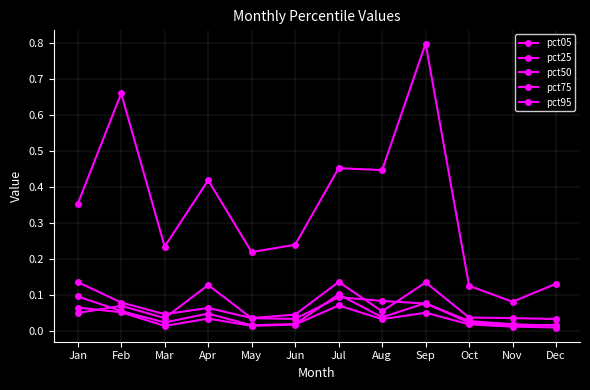

True or false: pct25 and pct50 intersect in this chart.

False